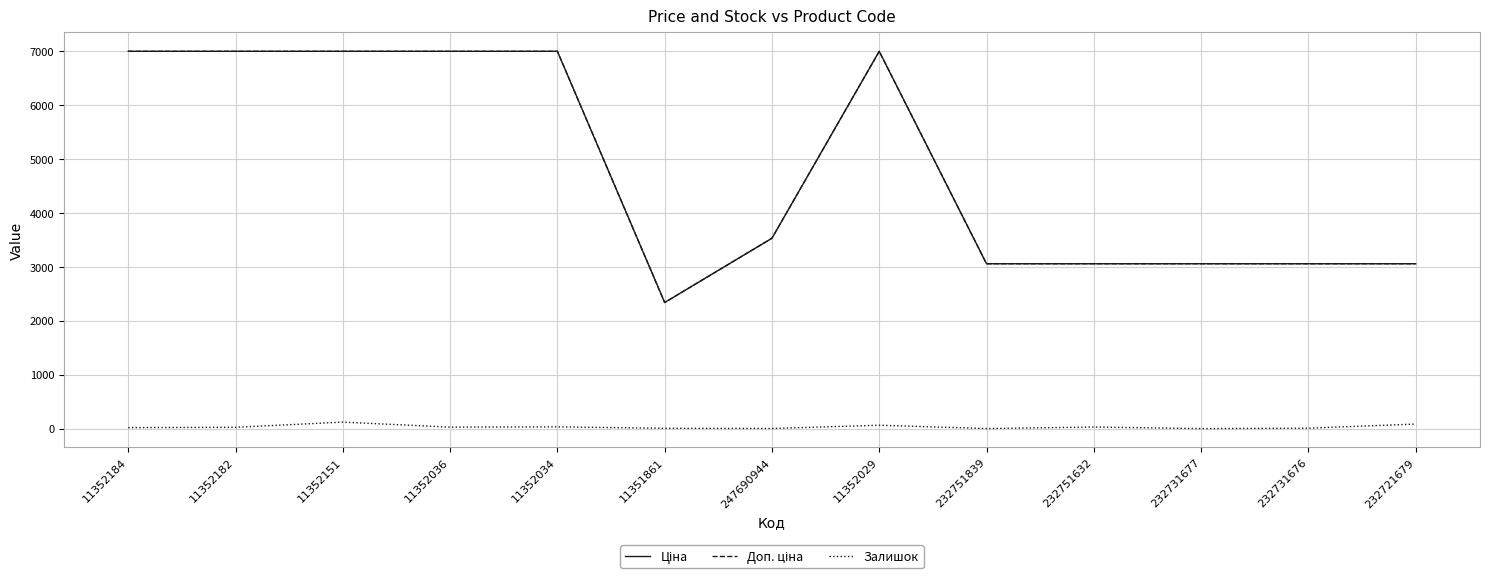

What is the difference between the highest and lowest values at 11352184?

6984.7